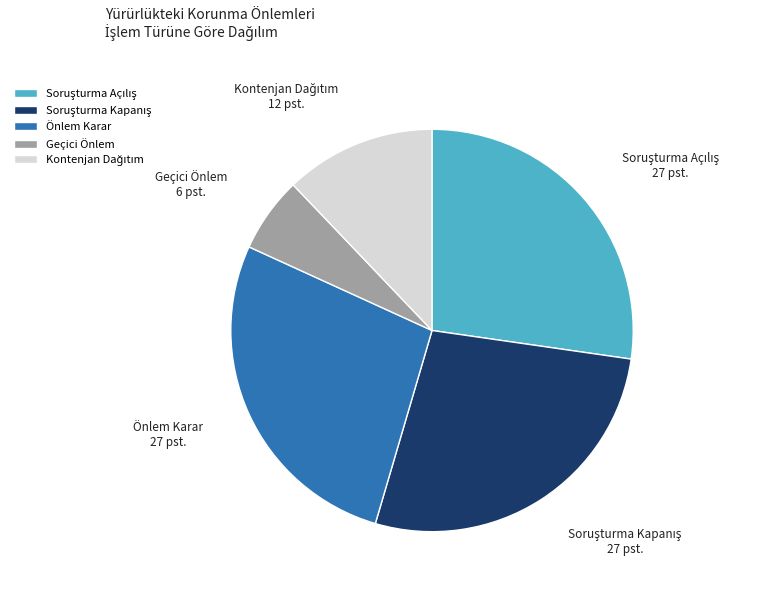

How many slices are in this pie chart?

5